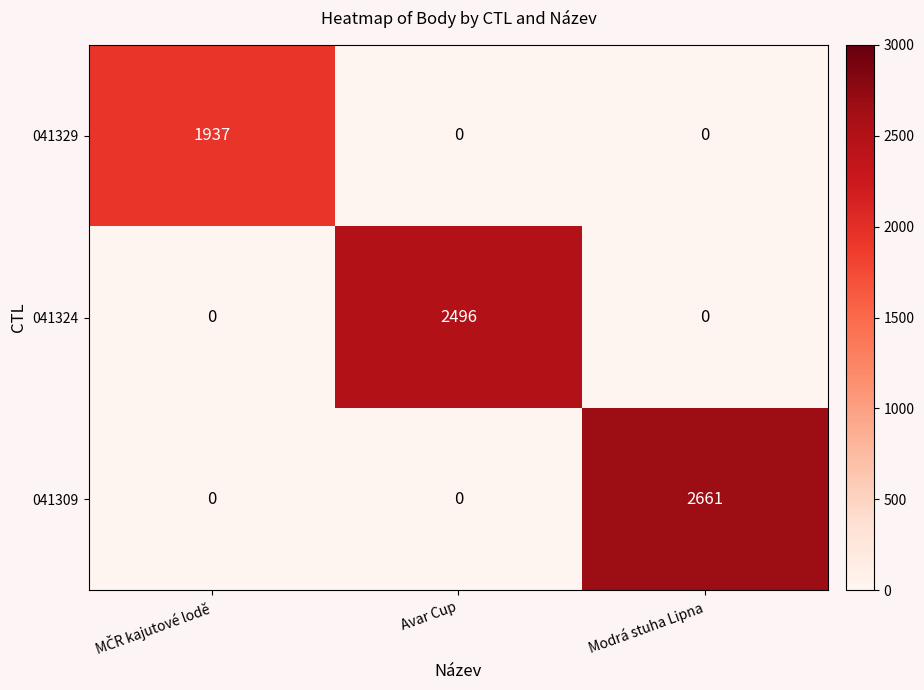

List the series in order of their overall mean, lowest first.

041329, 041324, 041309